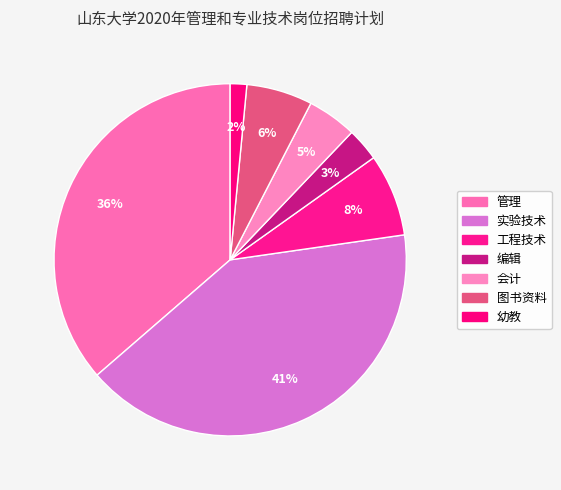

Does any single category account for the majority?

No